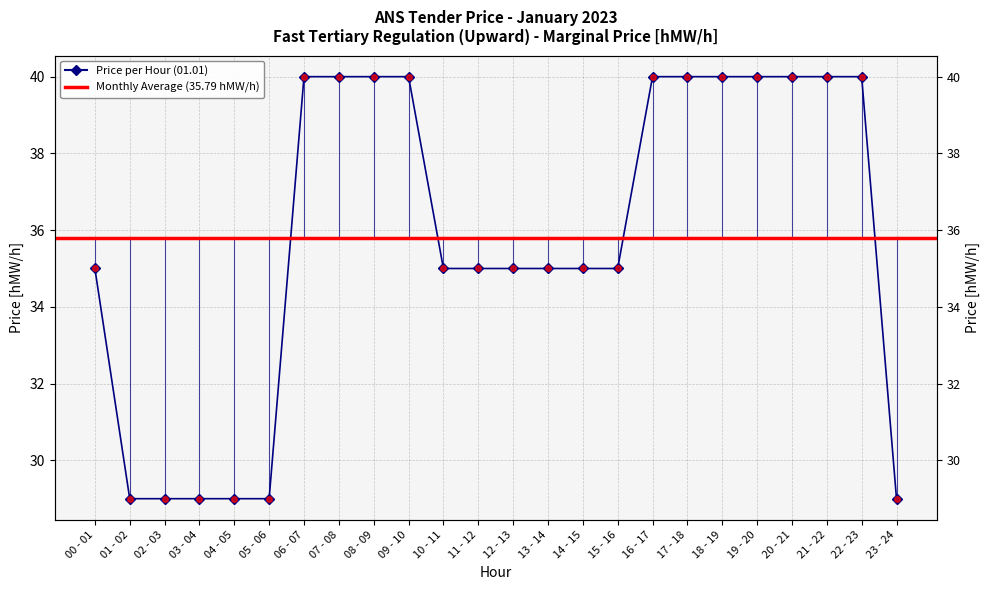

List the labels in order of value, largest first.

06 - 07, 07 - 08, 08 - 09, 09 - 10, 16 - 17, 17 - 18, 18 - 19, 19 - 20, 20 - 21, 21 - 22, 22 - 23, 00 - 01, 10 - 11, 11 - 12, 12 - 13, 13 - 14, 14 - 15, 15 - 16, 01 - 02, 02 - 03, 03 - 04, 04 - 05, 05 - 06, 23 - 24